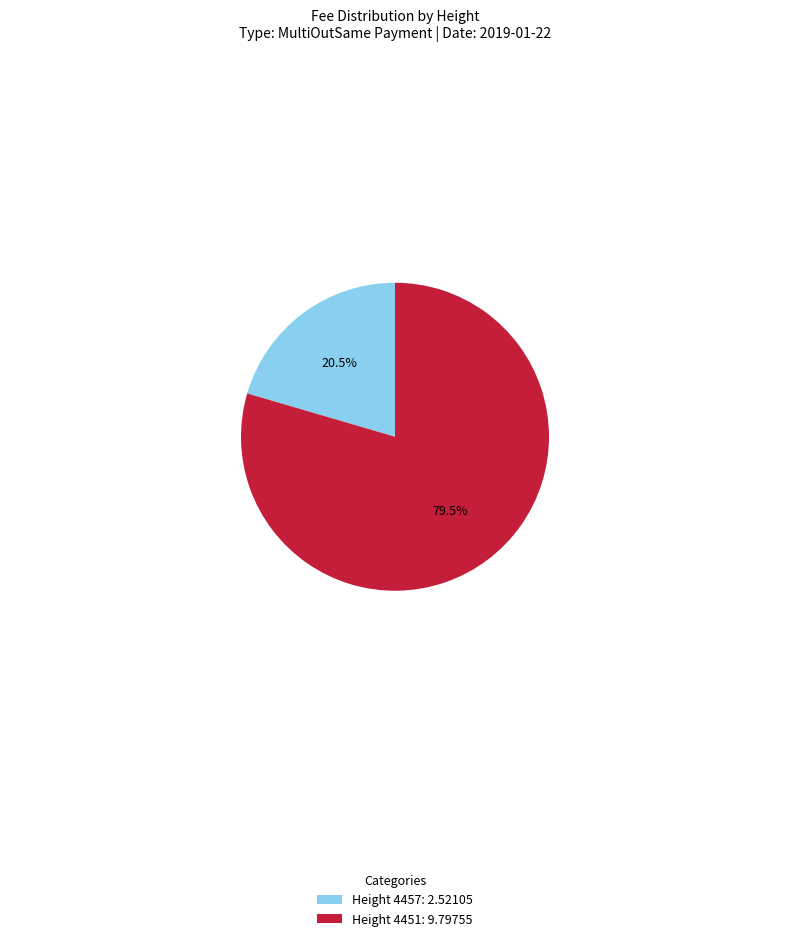

What is the smallest slice in the pie chart?

Height 4457: 2.52105